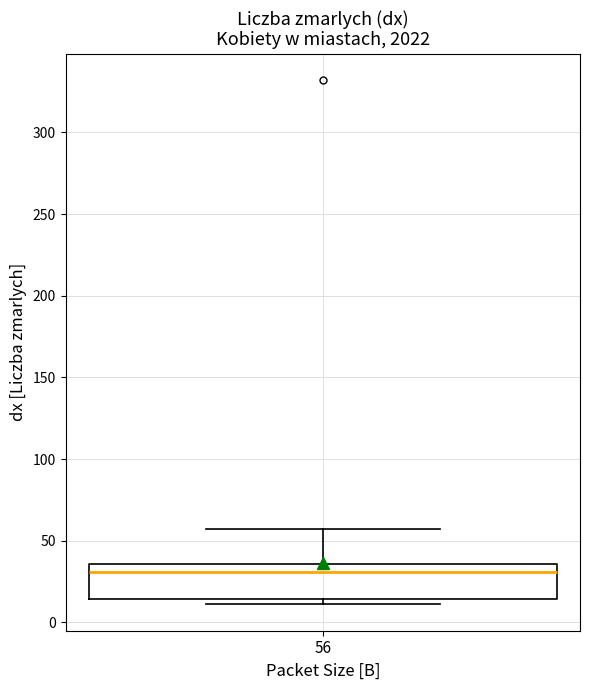

Where does the median line of the box at x = 56 sit on the y-axis? The values are not printed on the chart, so give them approximately, as read against the axis.

30